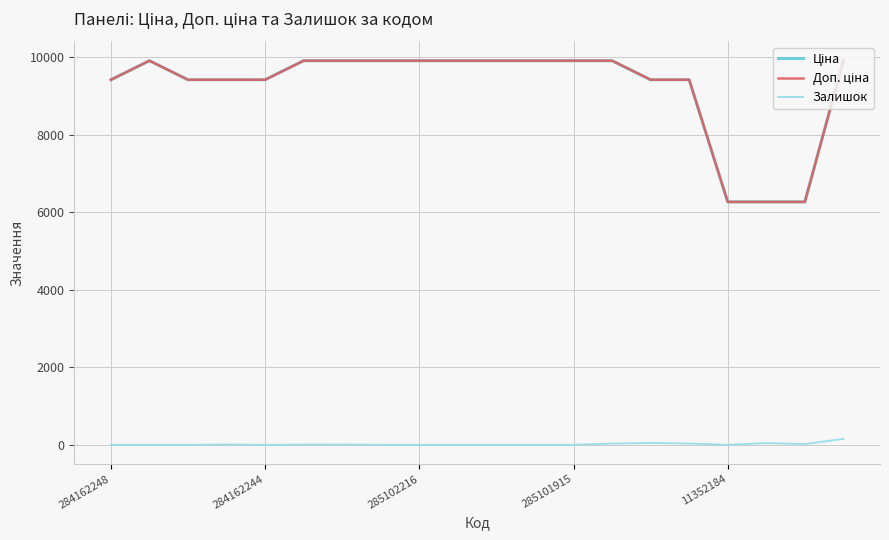

Does the chart have visible grid lines?

Yes